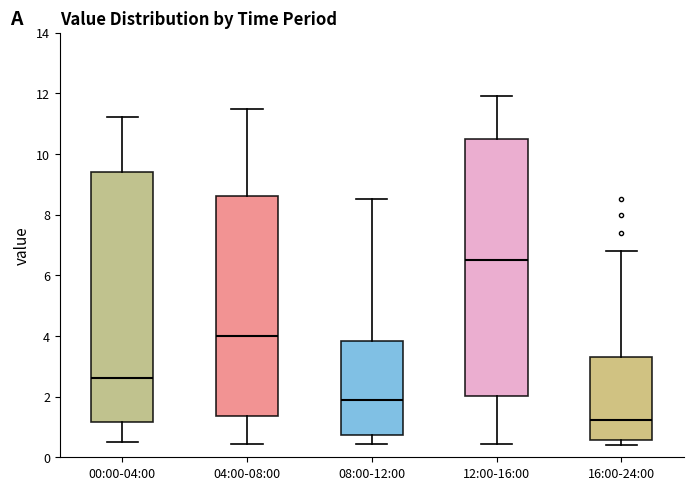

Reading left to right, transcribe this box plot: for each box, give where its median line is, the range the box spans, and where its two whiskers end, as read against the y-axis. The values are not printed on the chart, so give them approximately, as read against the axis.

00:00-04:00: median 2.6, box 1.2 to 9.4, whiskers 0.6 to 11.2
04:00-08:00: median 4.0, box 1.4 to 8.6, whiskers 0.4 to 11.6
08:00-12:00: median 2.0, box 0.8 to 3.8, whiskers 0.4 to 8.6
12:00-16:00: median 6.6, box 2.0 to 10.6, whiskers 0.4 to 12.0
16:00-24:00: median 1.2, box 0.6 to 3.4, whiskers 0.4 to 6.8